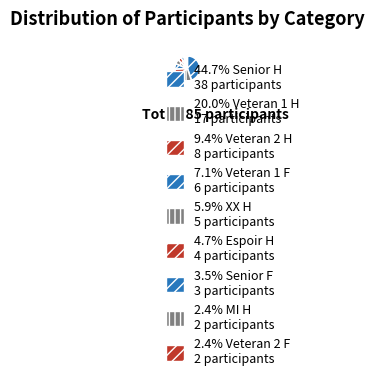

Rank the categories by value from highest to lowest.

Senior H, Veteran 1 H, Veteran 2 H, Veteran 1 F, XX H, Espoir H, Senior F, MI H, Veteran 2 F